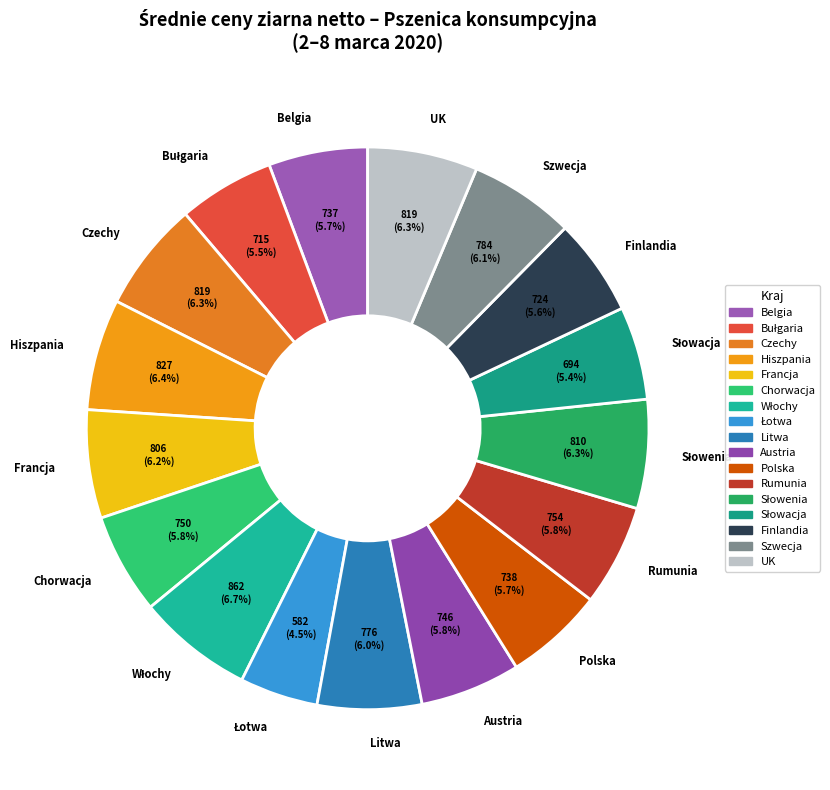

What percentage do Szwecja and Rumunia together represent?

11.9%